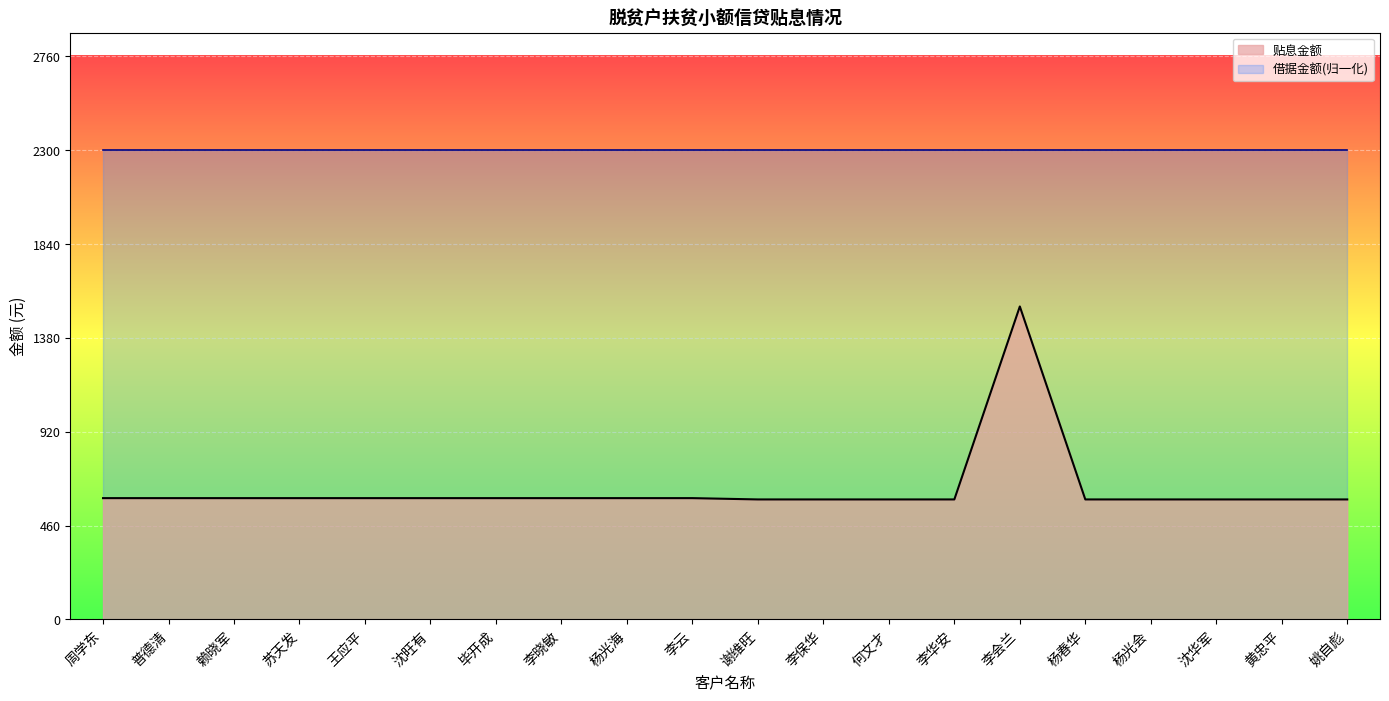

Between 何文才 and 苏天发, which is larger?

苏天发